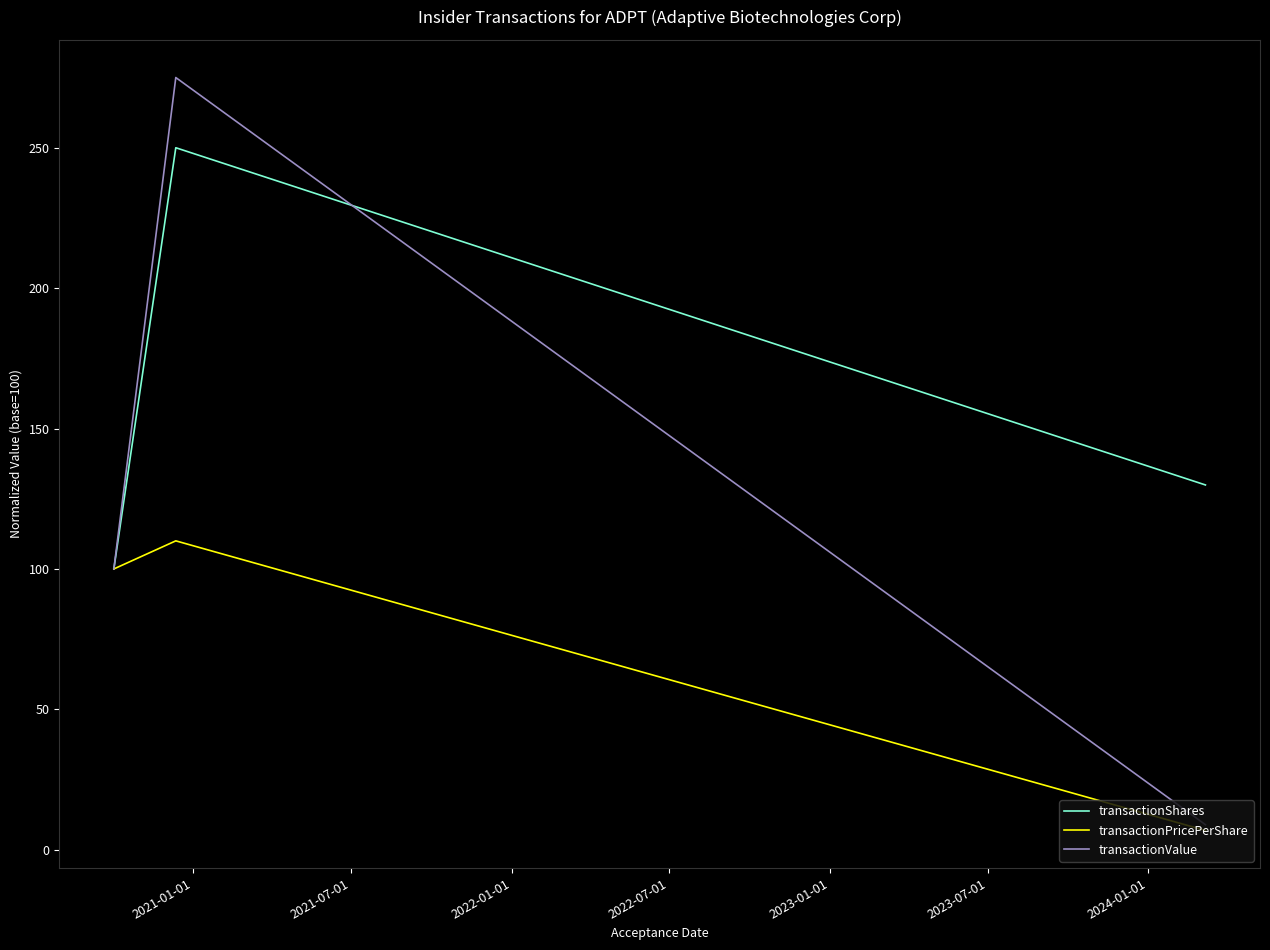

What is the lowest value of the transactionShares series?

100.0